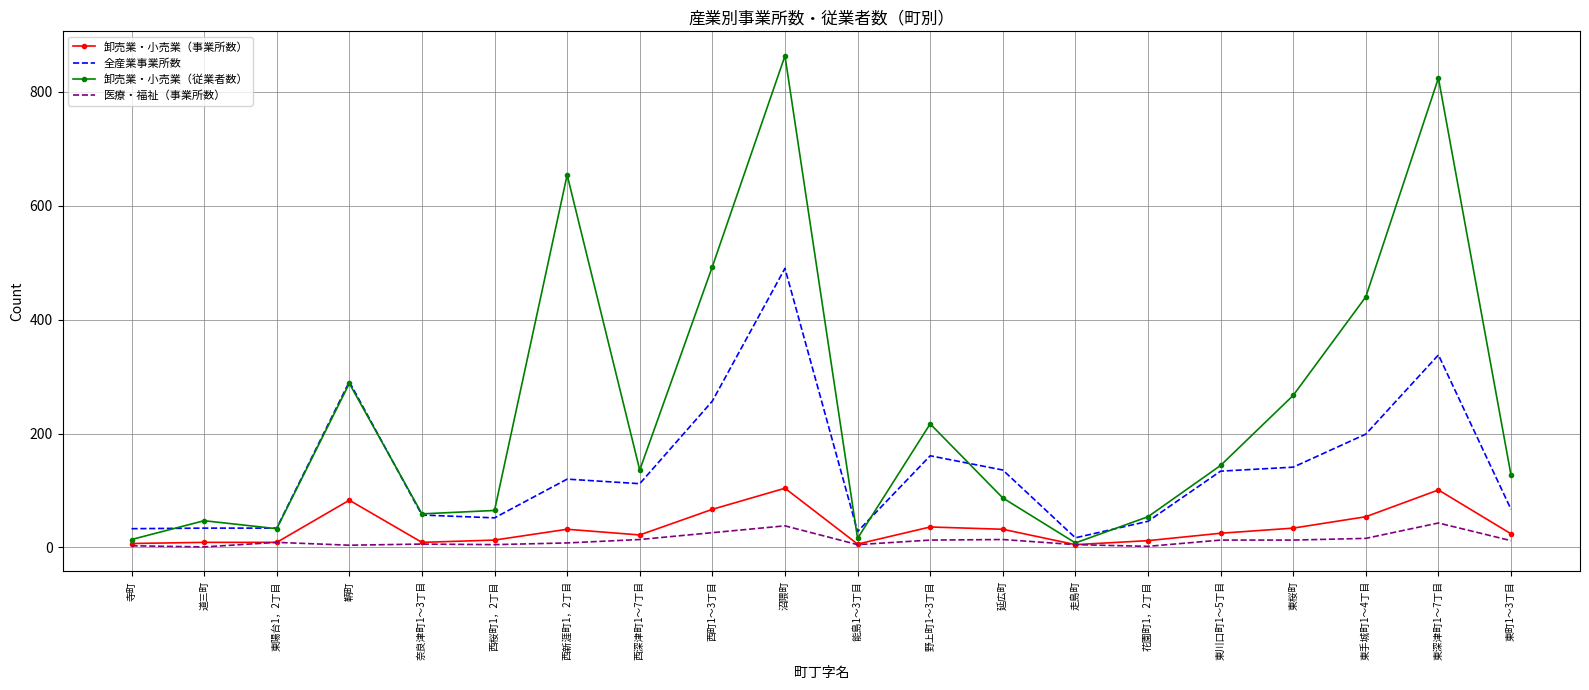

What is the difference between the highest and lowest values at 走島町?

12